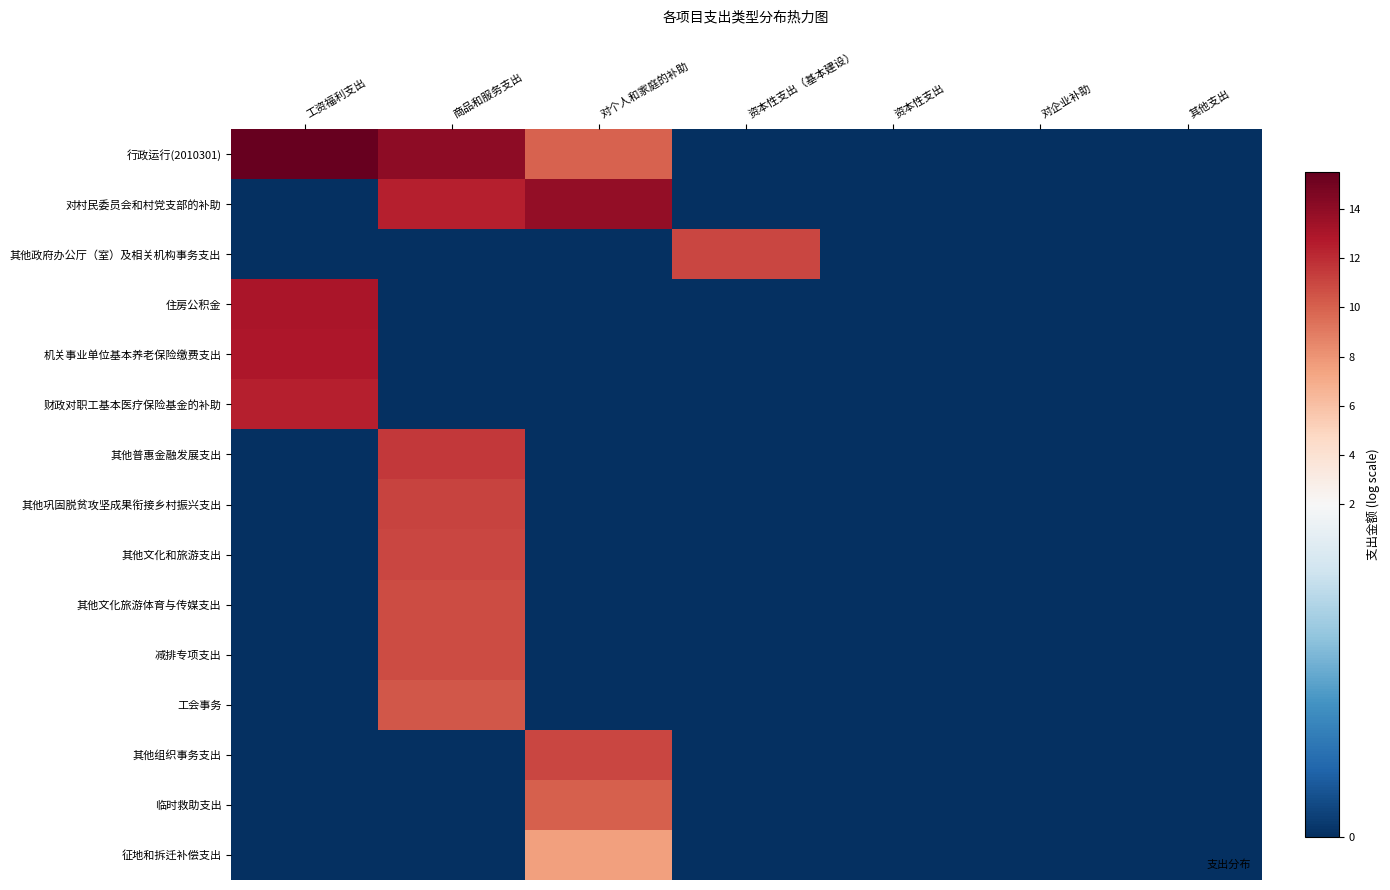

List the series in order of their peak value, highest first.

行政运行(2010301), 对村民委员会和村党支部的补助, 住房公积金, 机关事业单位基本养老保险缴费支出, 财政对职工基本医疗保险基金的补助, 其他普惠金融发展支出, 其他巩固脱贫攻坚成果衔接乡村振兴支出, 其他组织事务支出, 其他政府办公厅（室）及相关机构事务支出, 其他文化和旅游支出, 其他文化旅游体育与传媒支出, 减排专项支出, 工会事务, 临时救助支出, 征地和拆迁补偿支出